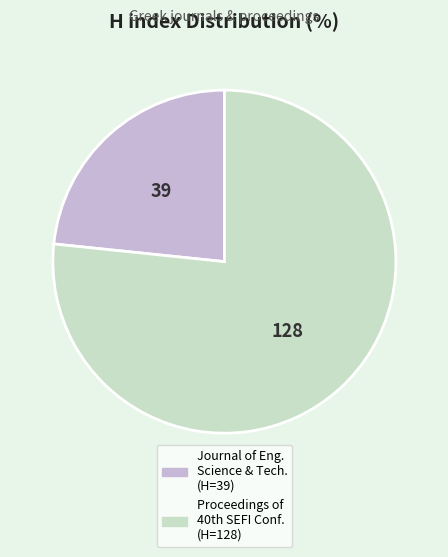

Is there any slice that represents more than half of the pie?

Yes